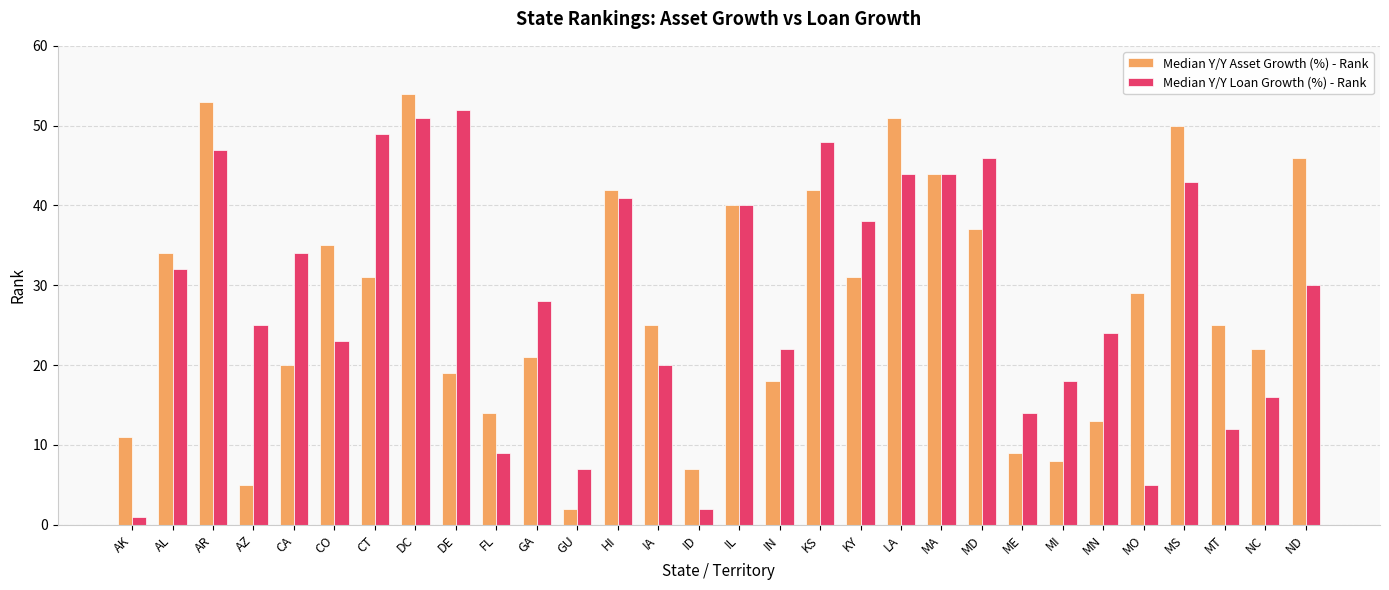

Which series changed the most between MT and ND?

Median Y/Y Asset Growth (%) - Rank